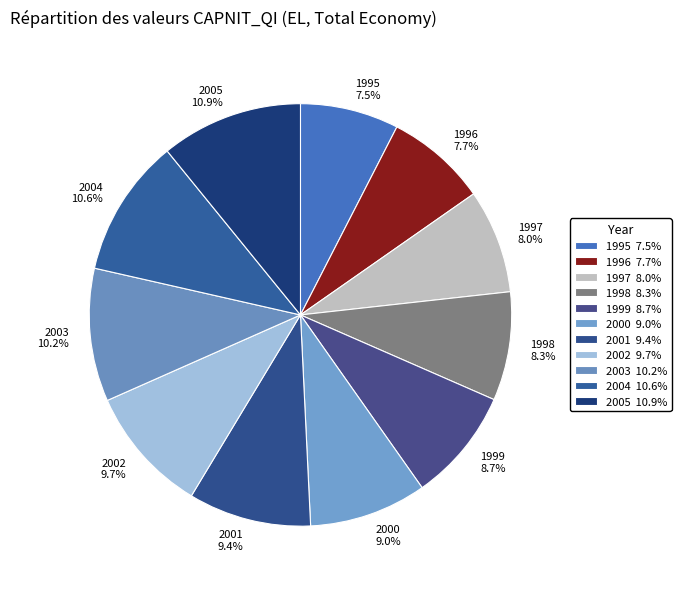

How many segments does this pie chart have?

11